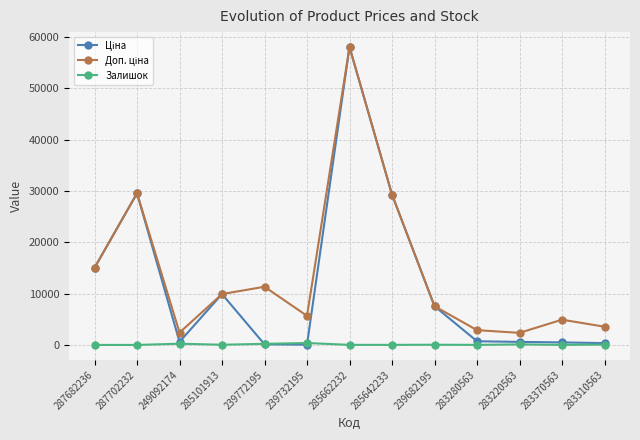

How many lines are shown in the chart?

3